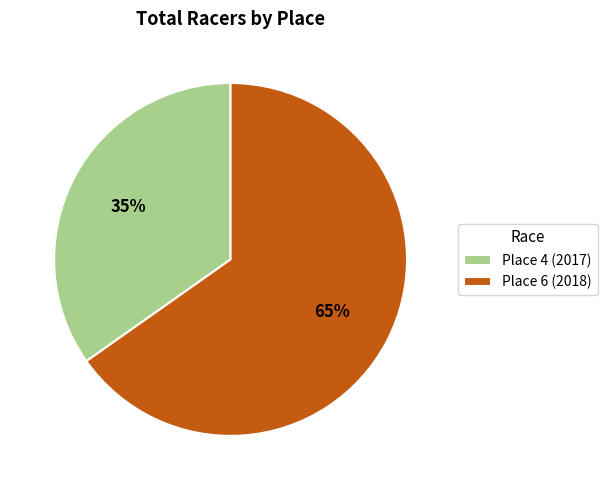

Which category accounts for the majority?

Place 6 (2018)